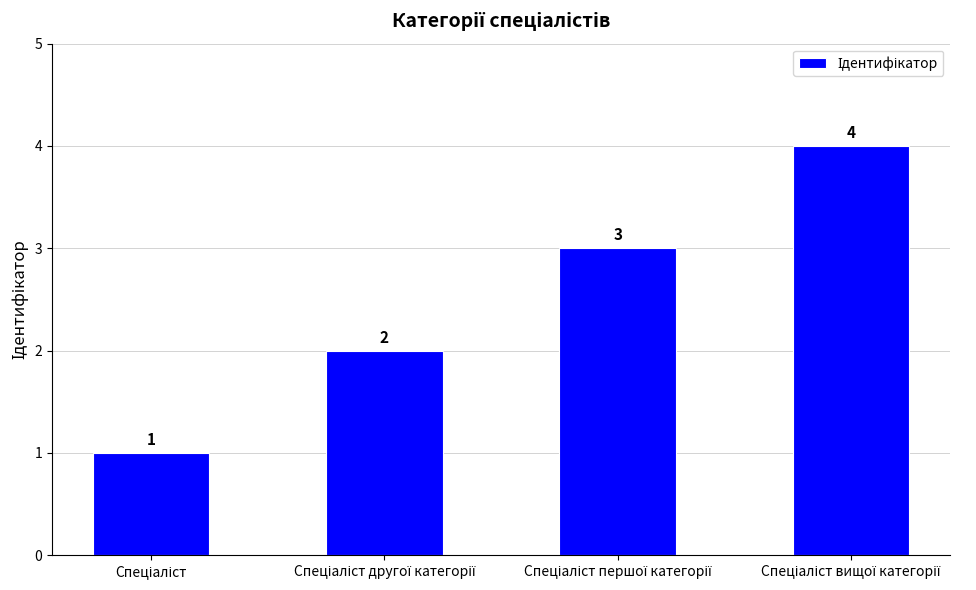

What is the maximum value shown in the chart?

4